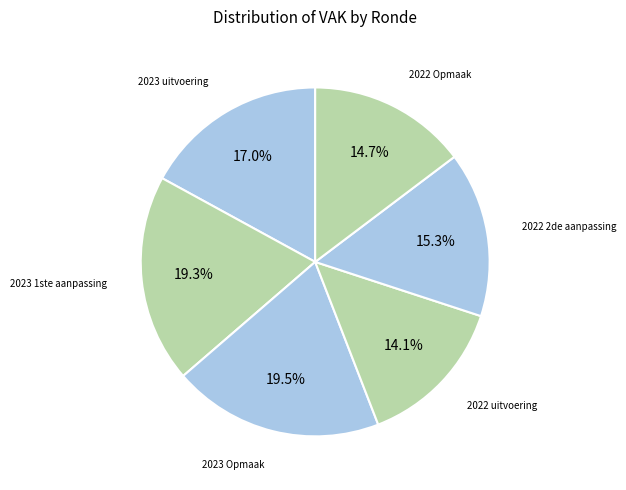

Count the number of slices in the pie.

6